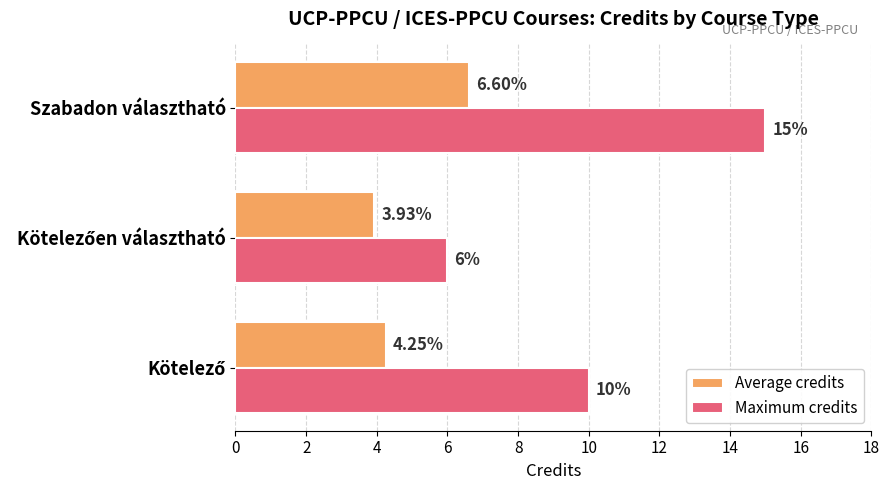

Rank the series by their average value, from lowest to highest.

Average credits, Maximum credits